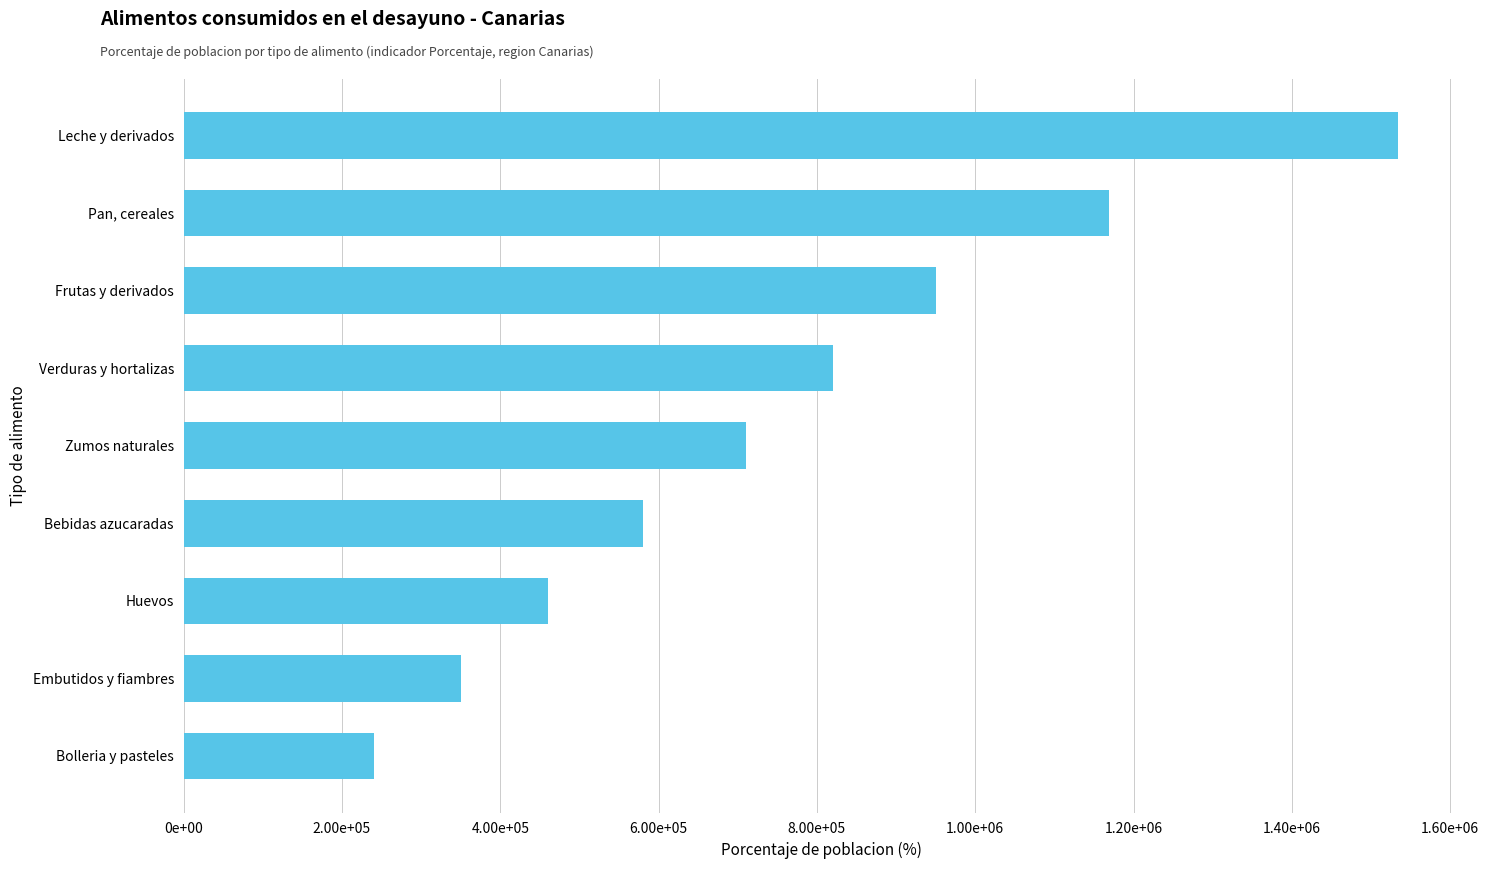

Are the bars horizontal?

Yes